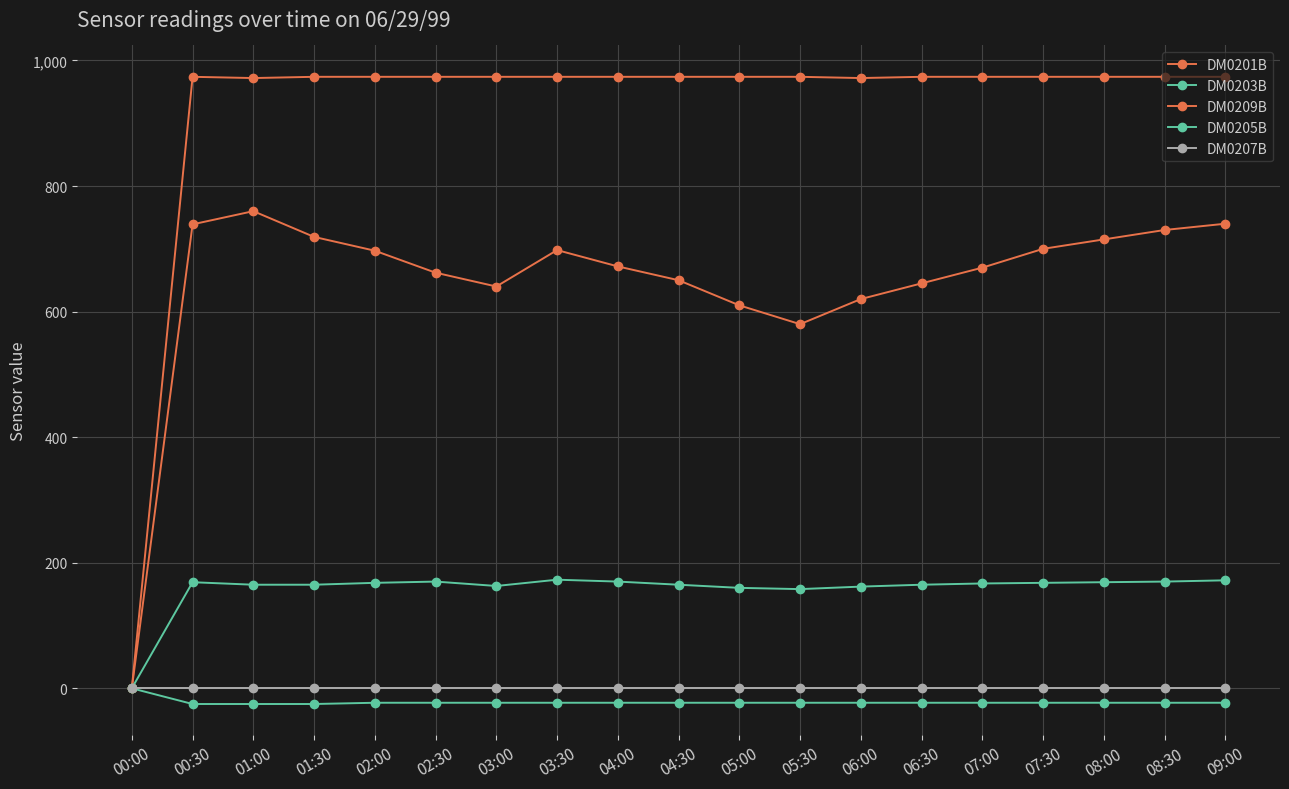

Which series has the largest range (max minus min)?

DM0209B